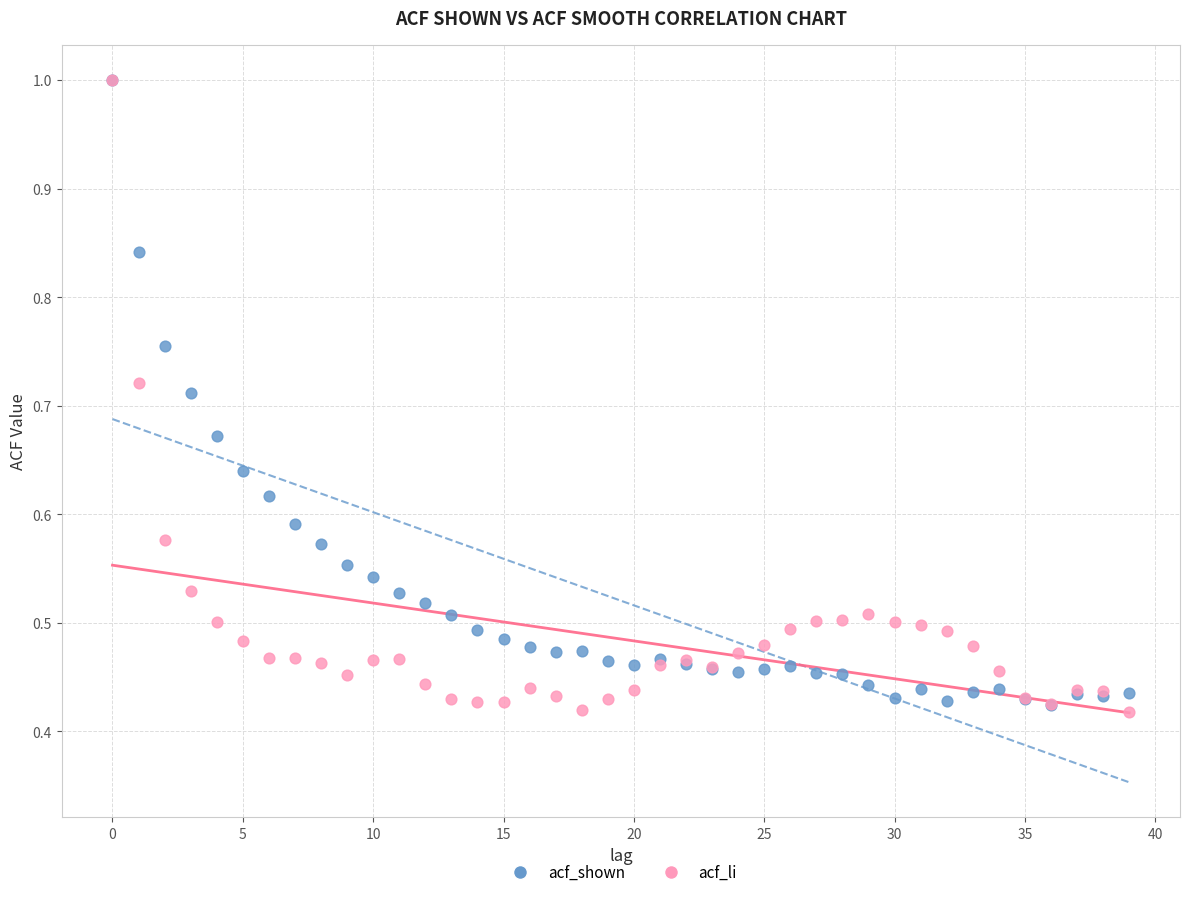

Which series has the largest Y range (max minus min)?

acf_li